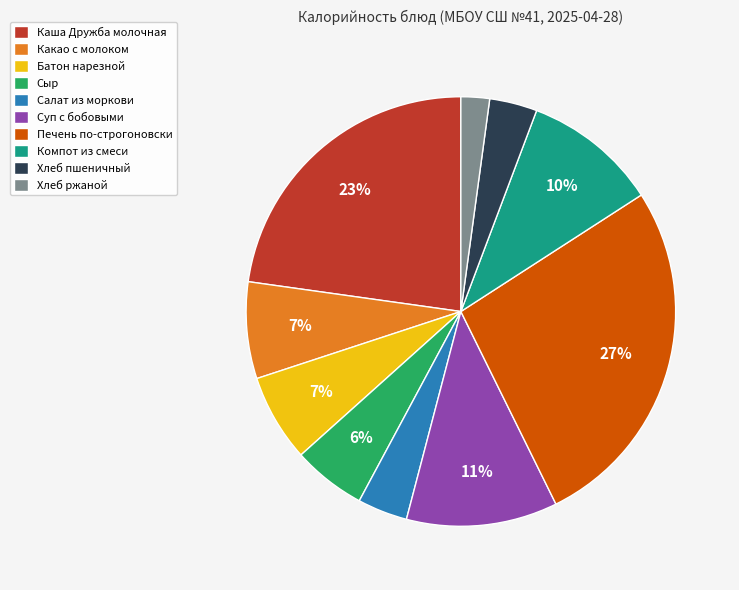

Is it true that Сыр is 18% of the pie?

False